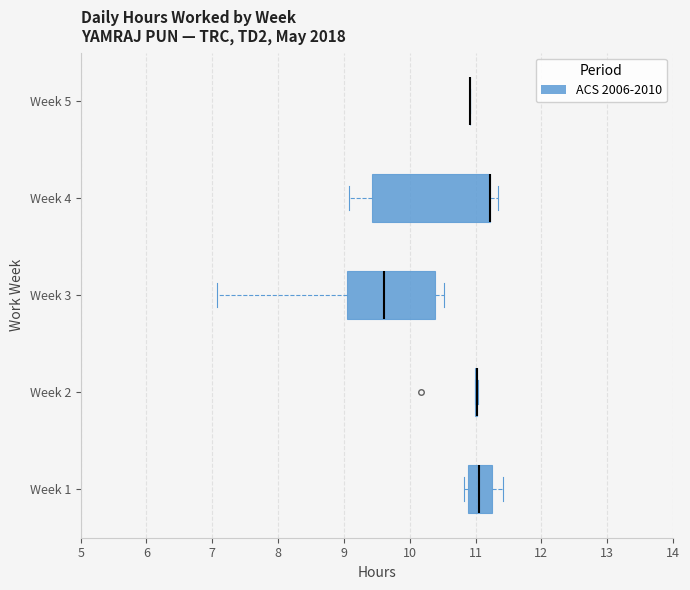

Which box is the widest, from its left edge to its right edge?

Week 4